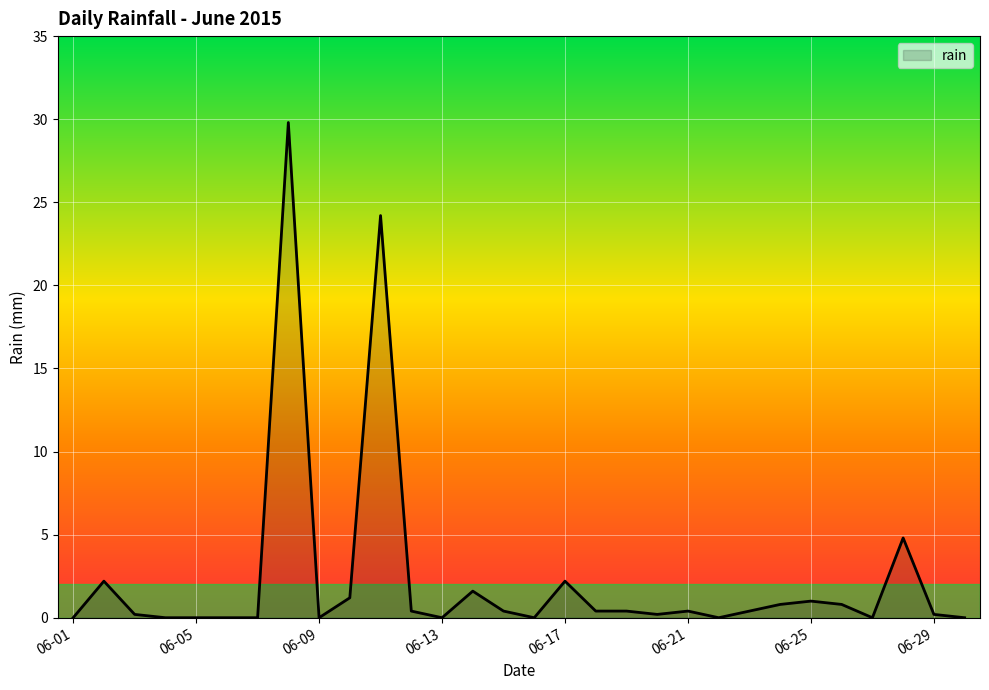

What is the greatest value displayed?

29.8